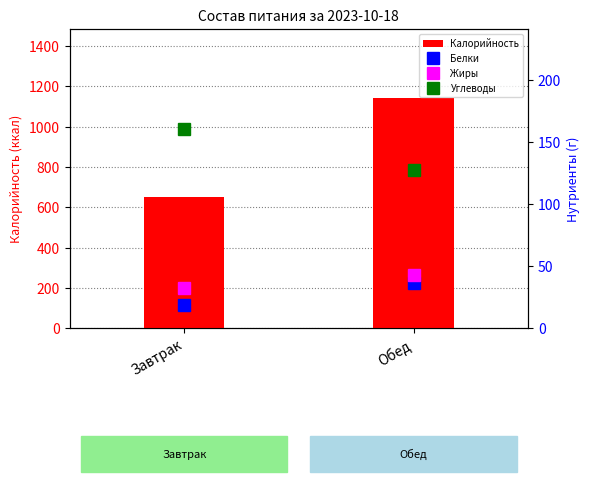

Which series has the largest range (max minus min)?

Калорийность